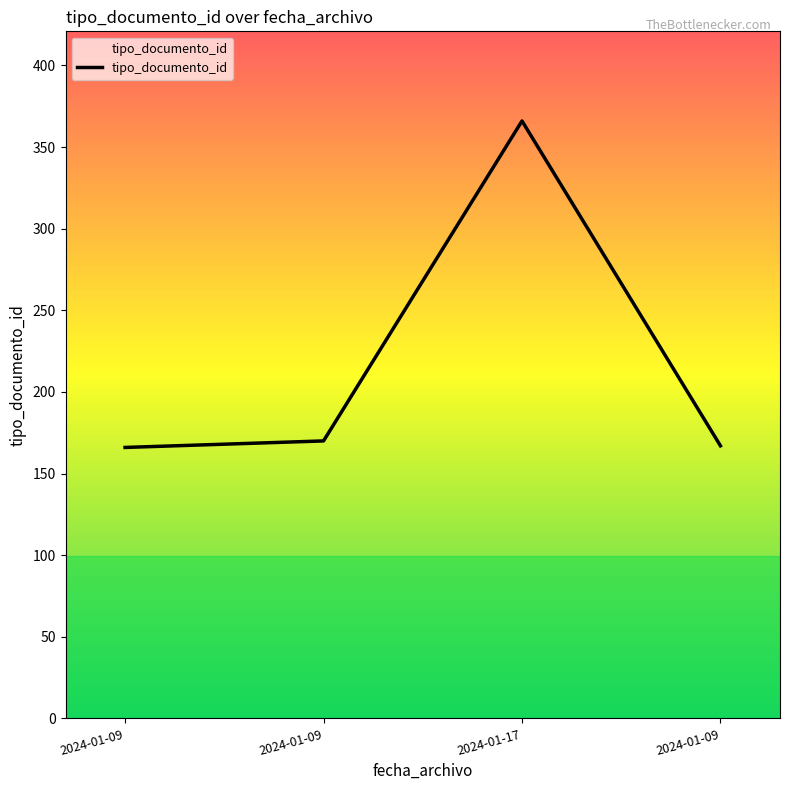

List the labels in order of value, smallest first.

2024-01-09, 2024-01-09, 2024-01-09, 2024-01-17